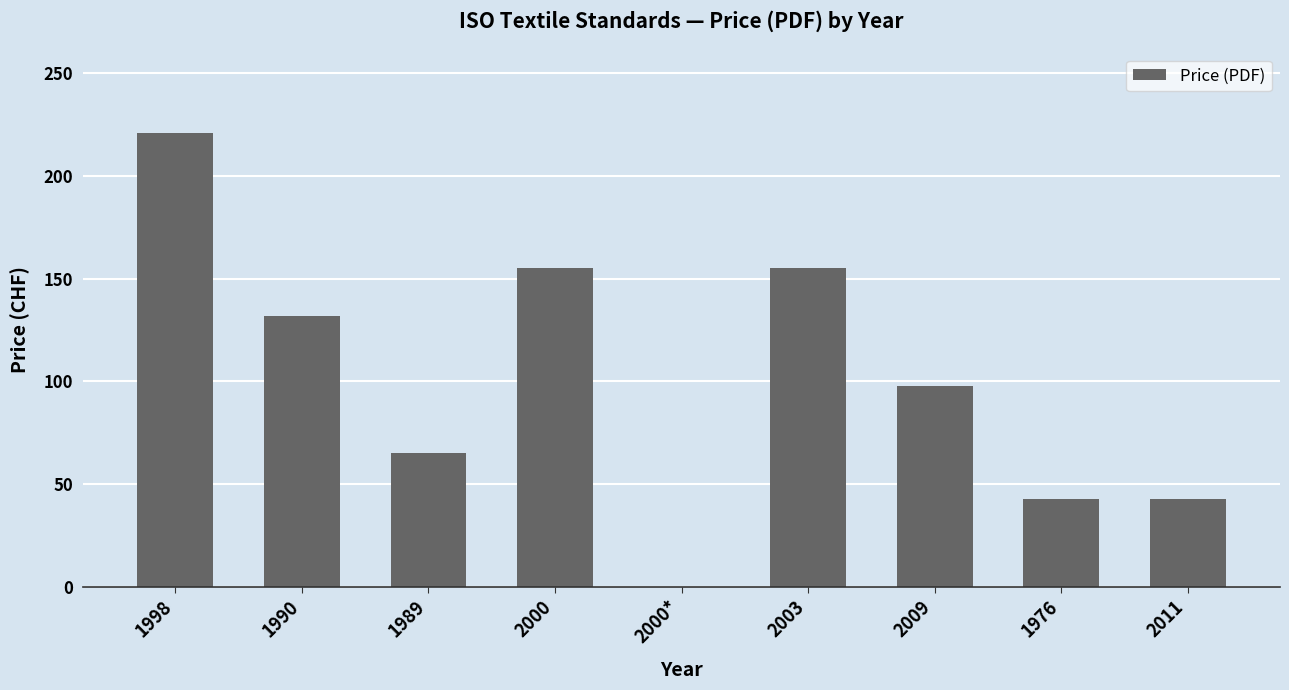

What is the ratio of the value at 1976 to the value at 2000?

0.3